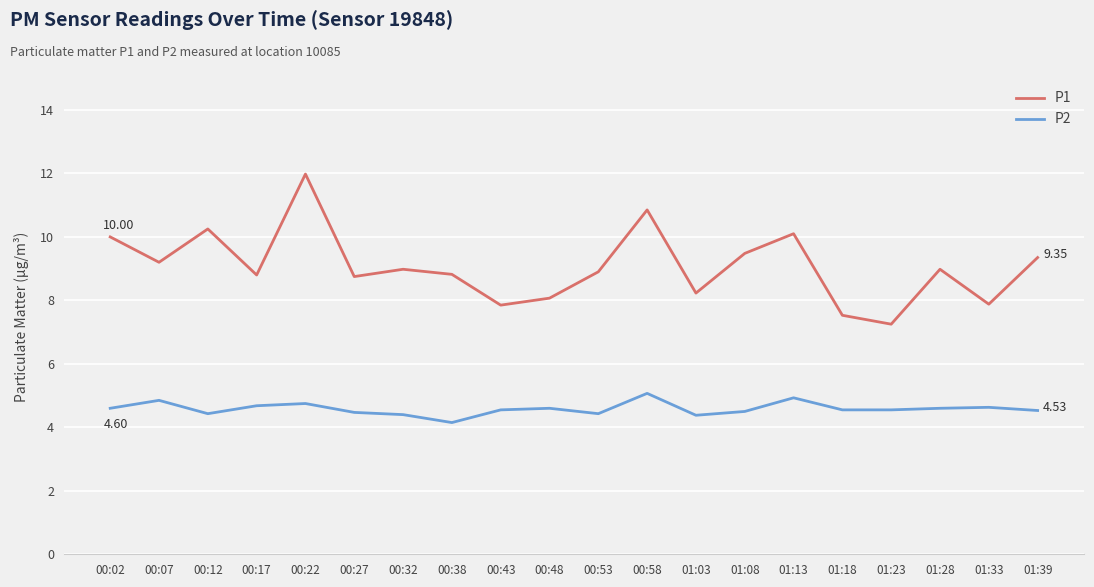

True or false: P2 and P1 intersect in this chart.

False